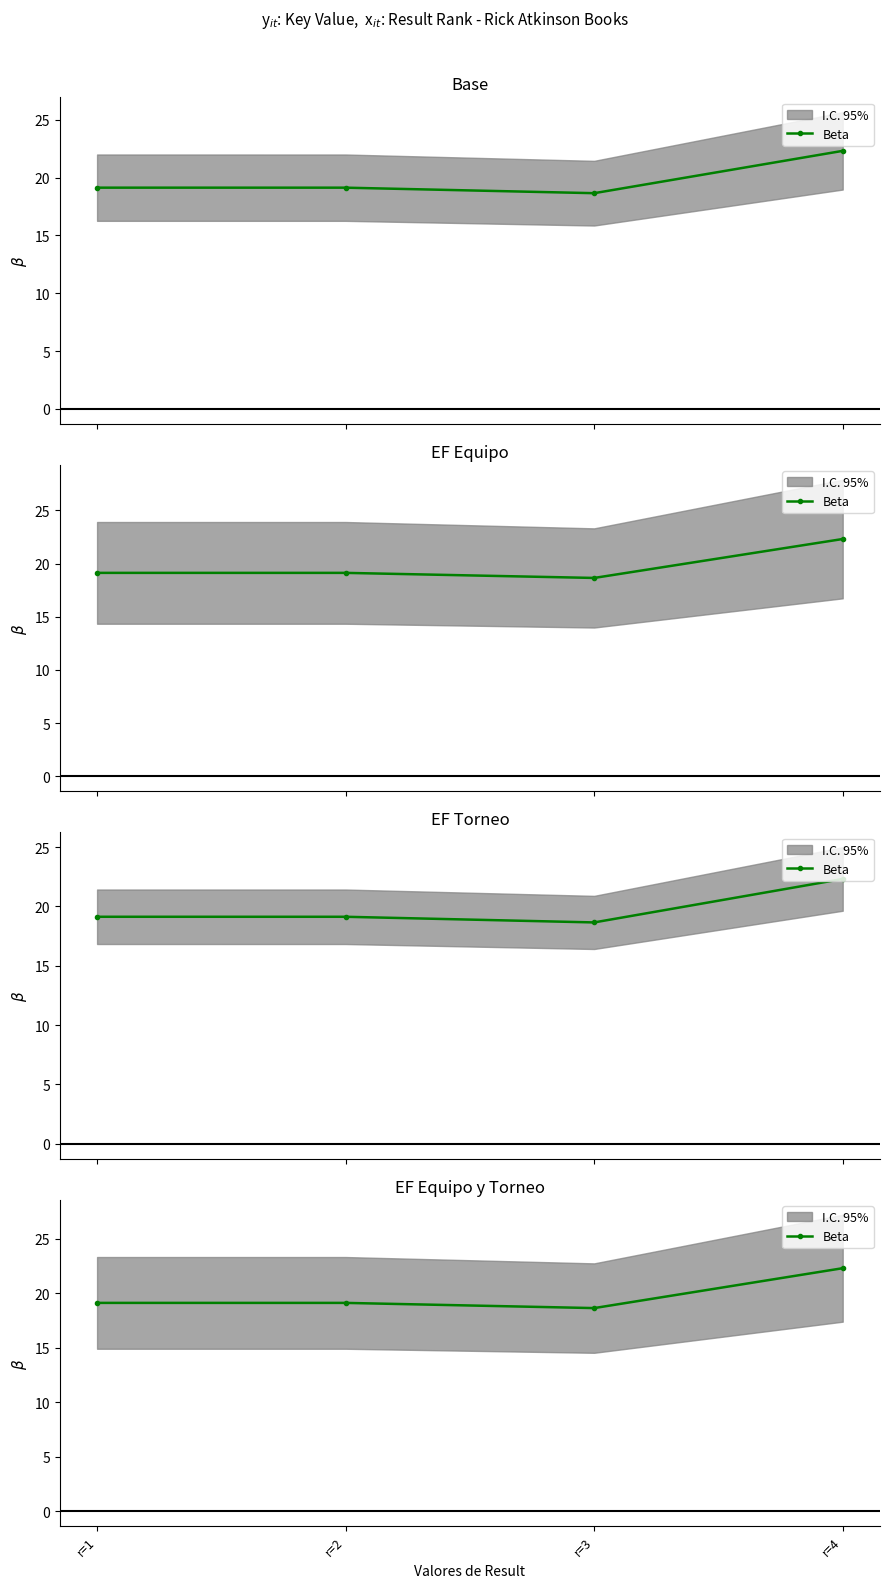

What is the smallest value displayed?

18.7